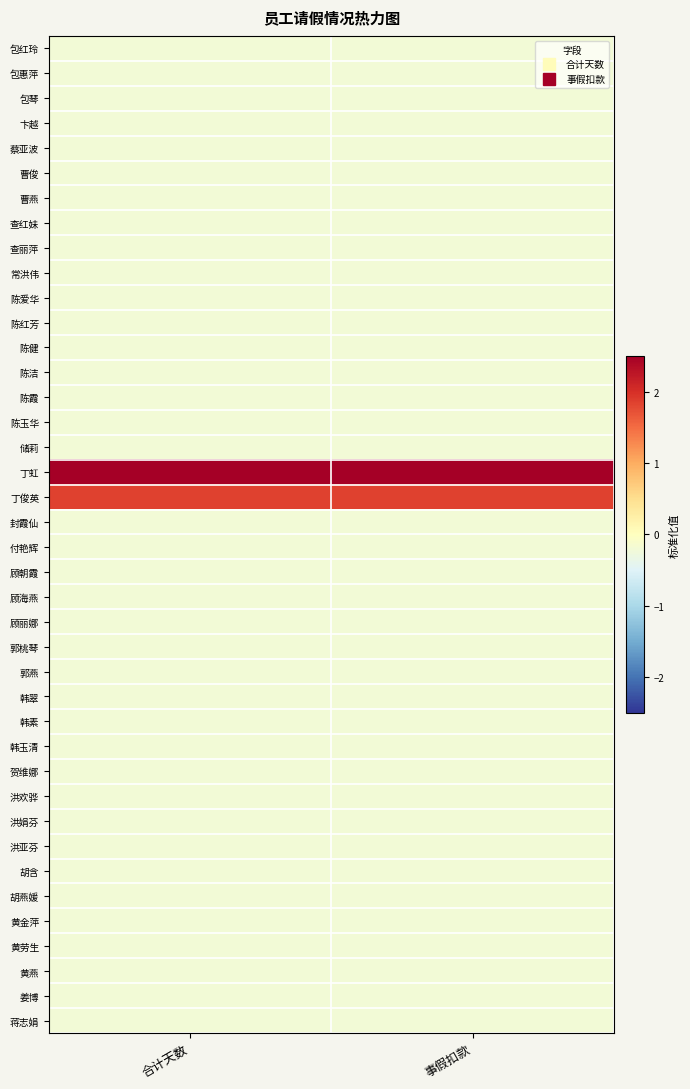

How many categories are shown in the chart?

2